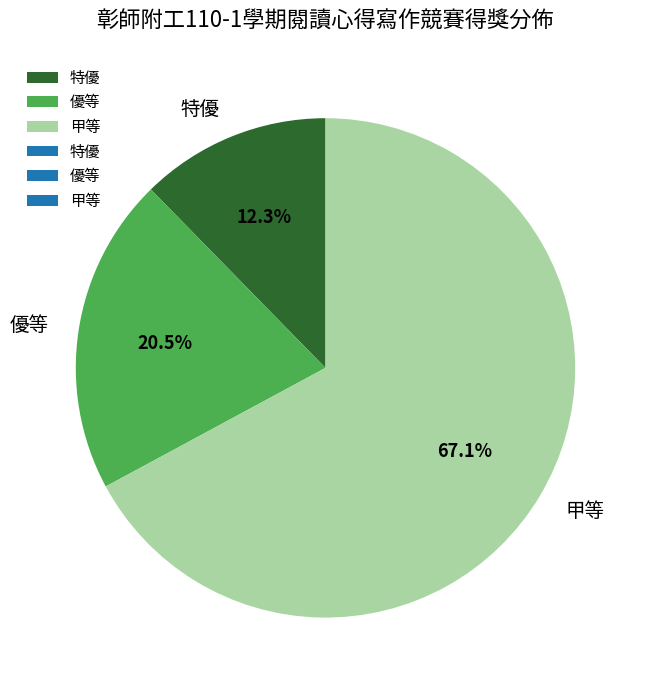

What percentage is NOT represented by 特優?

87.7%